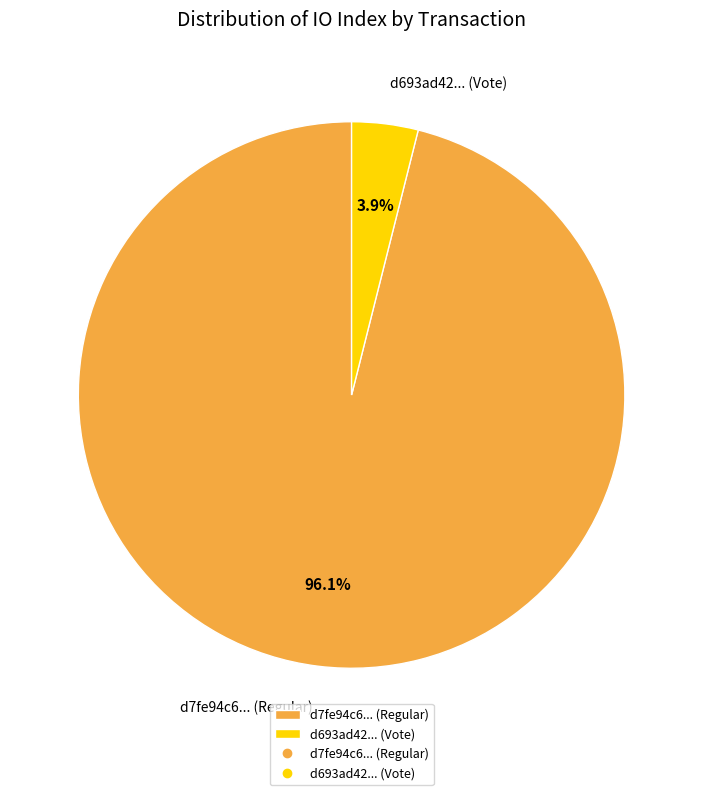

How many segments does this pie chart have?

2